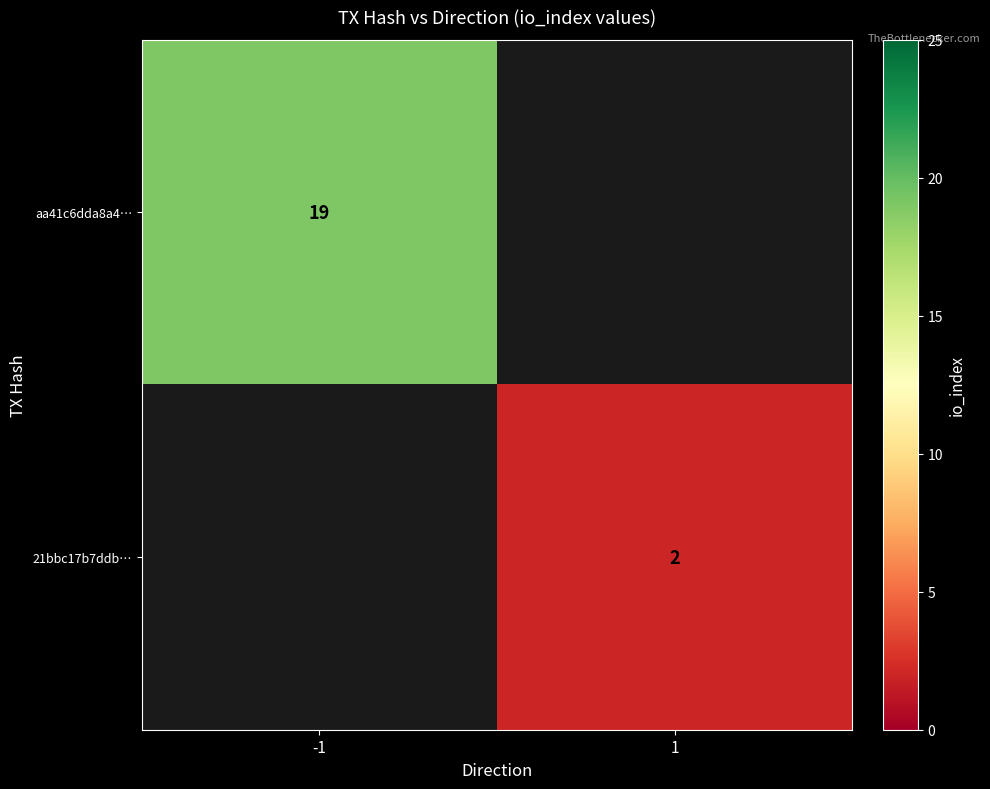

At which category does the chart reach its peak across all series?

-1